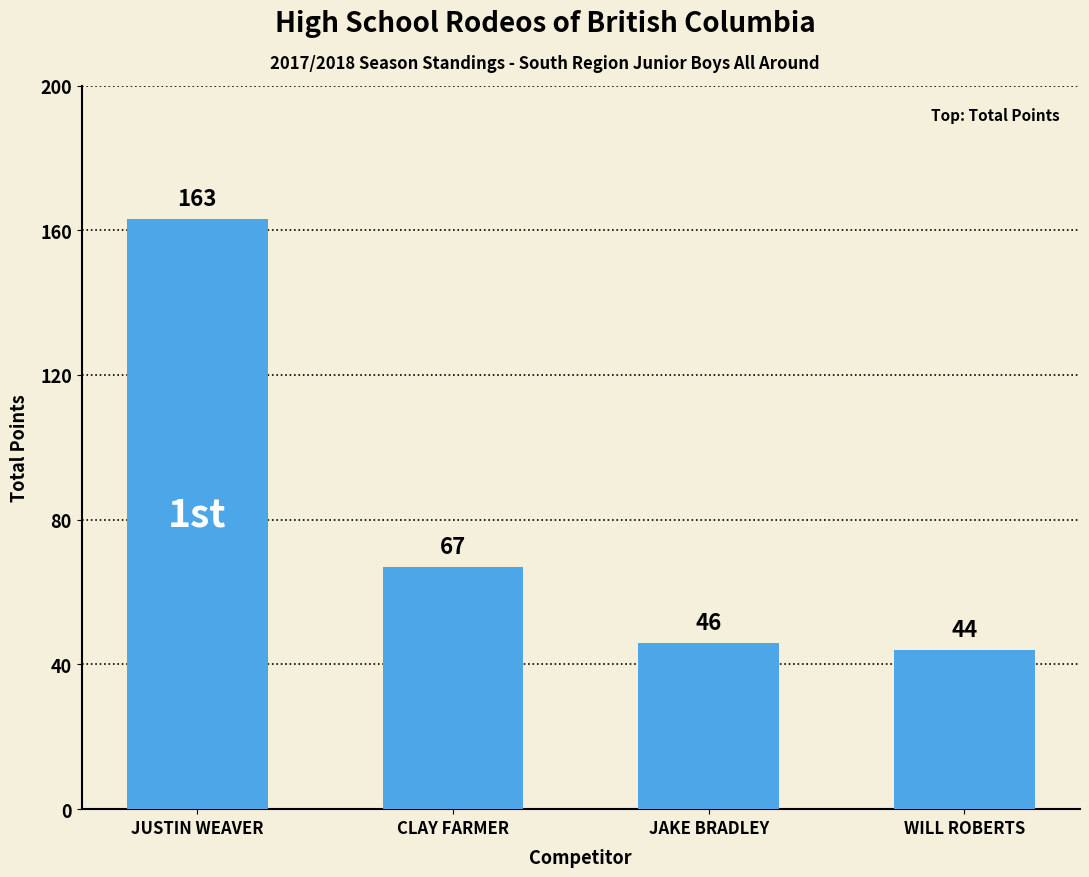

At which category does the chart reach its minimum across all series?

WILL ROBERTS